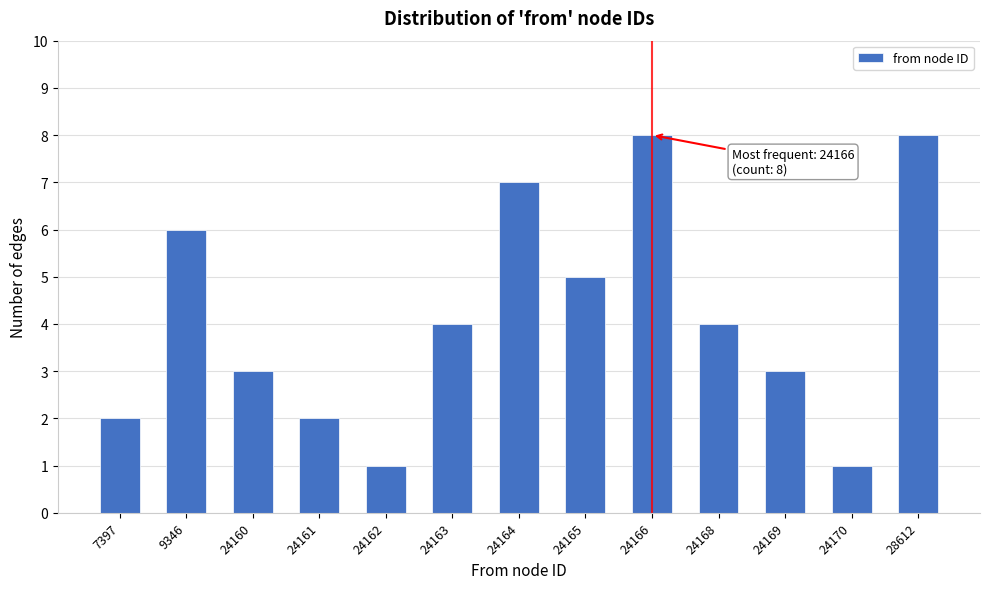

Reading left to right, list all the values displayed in this chart.

7397=2	9346=6	24160=3	24161=2	24162=1	24163=4	24164=7	24165=5	24166=8	24168=4	24169=3	24170=1	28612=8